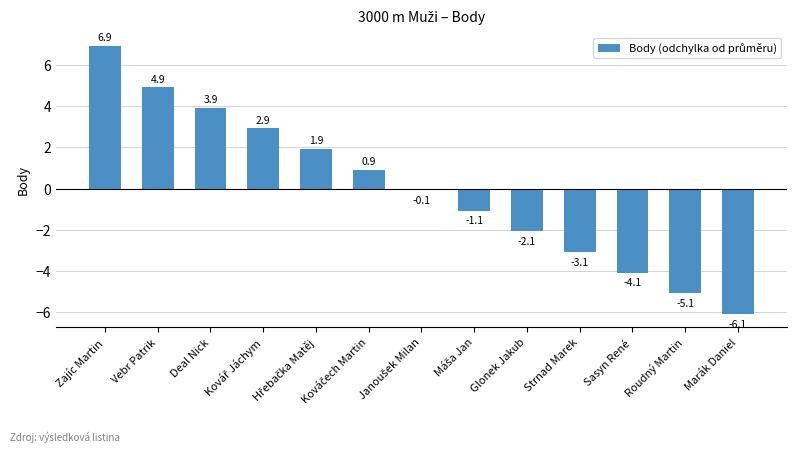

Are the bars horizontal?

No